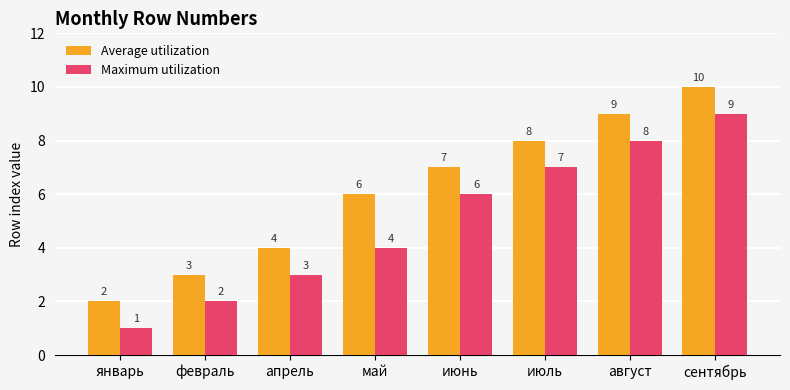

Does the chart contain any negative values?

No